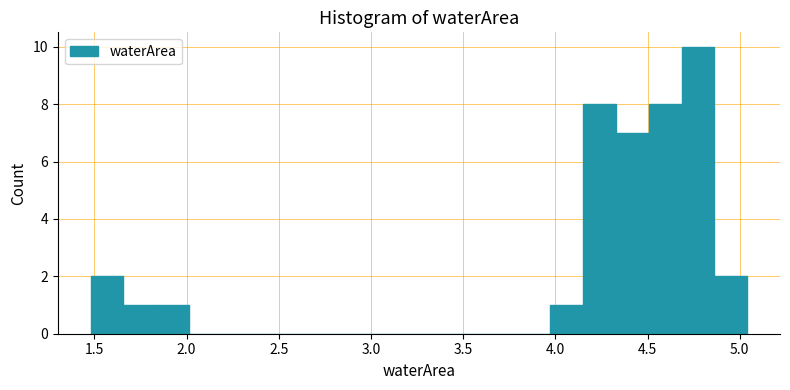

Read against the x-axis, roughly where is the centre of the tallest bar?

4.75